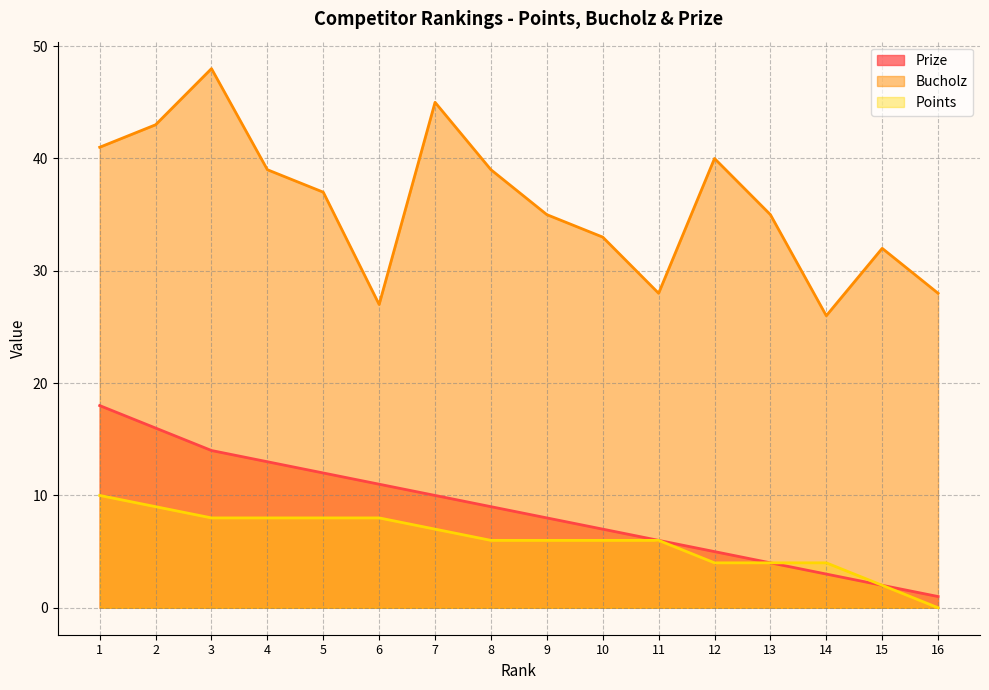

At which label does Bucholz reach its minimum?

14